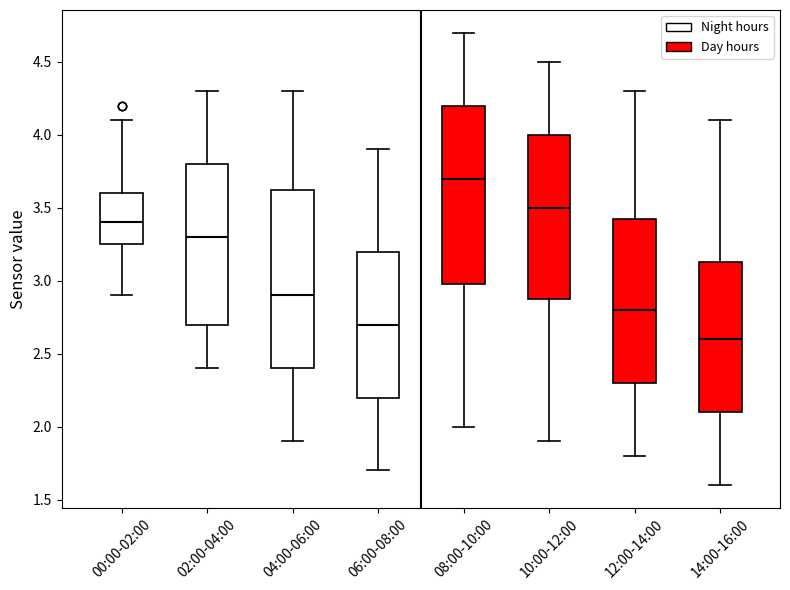

Which box's median line is the highest?

08:00-10:00